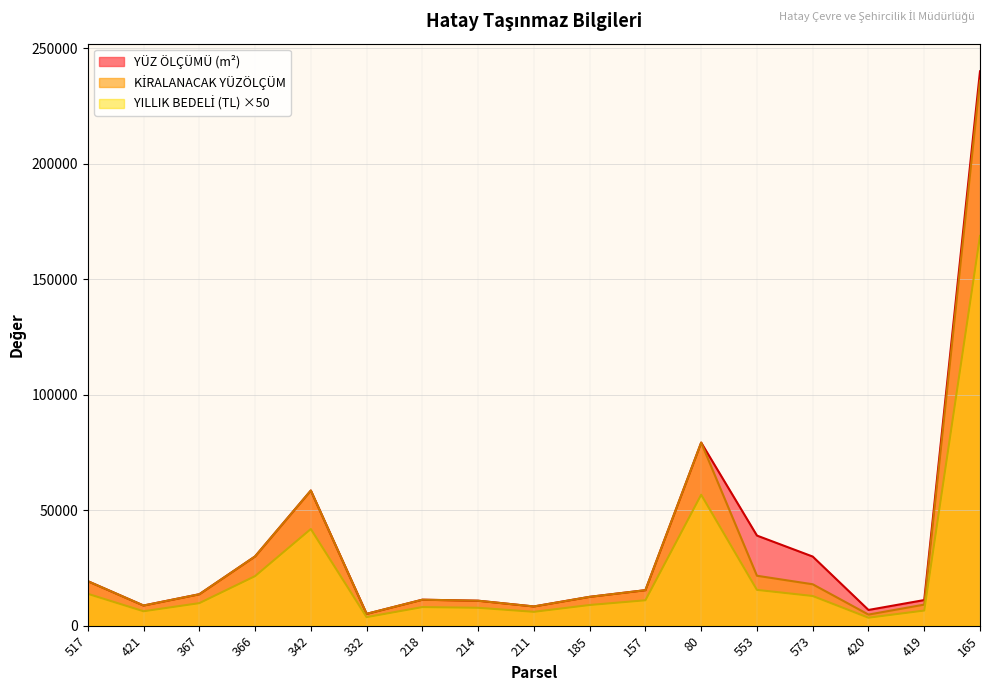

What is the total value across all series at 342?

158879.0